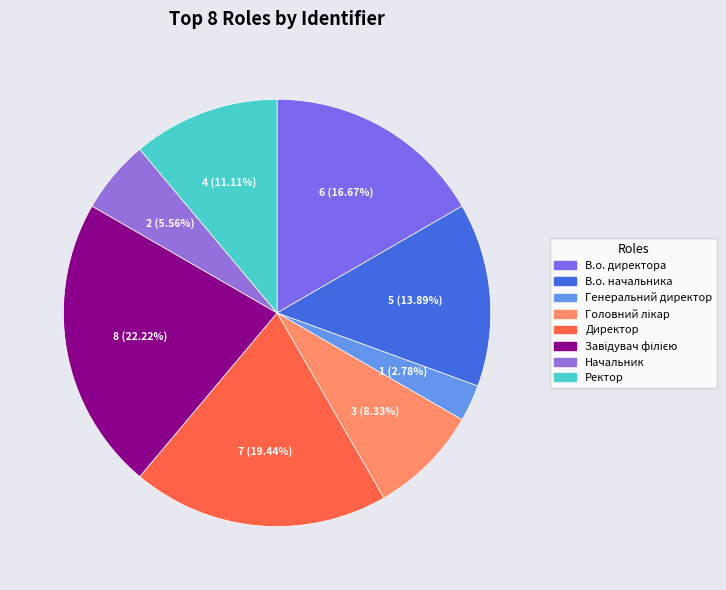

What percentage is the Генеральний директор slice, to the nearest percent?

3%